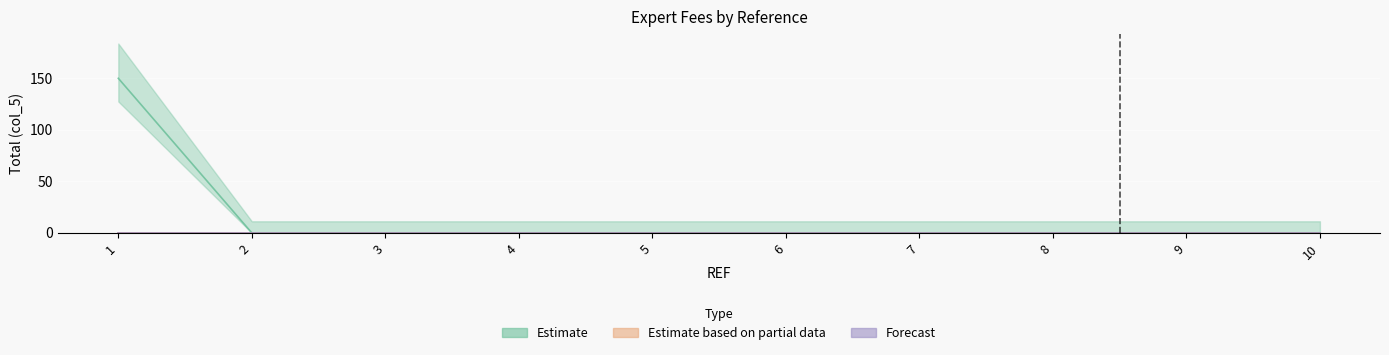

True or false: Estimate and Forecast cross at least once.

False